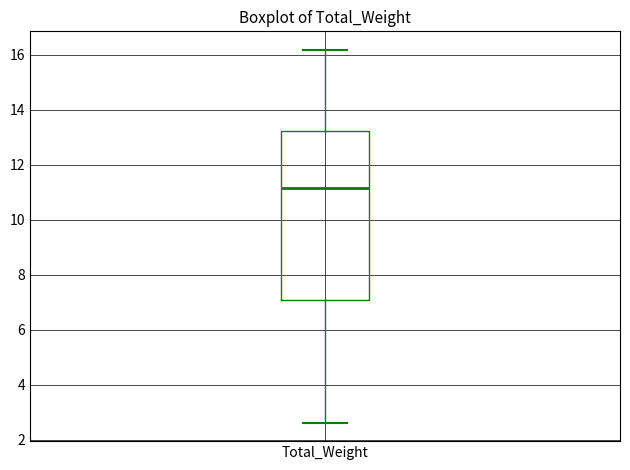

Where does the upper whisker of the box for Total_Weight end on the y-axis? The values are not printed on the chart, so give them approximately, as read against the axis.

16.2